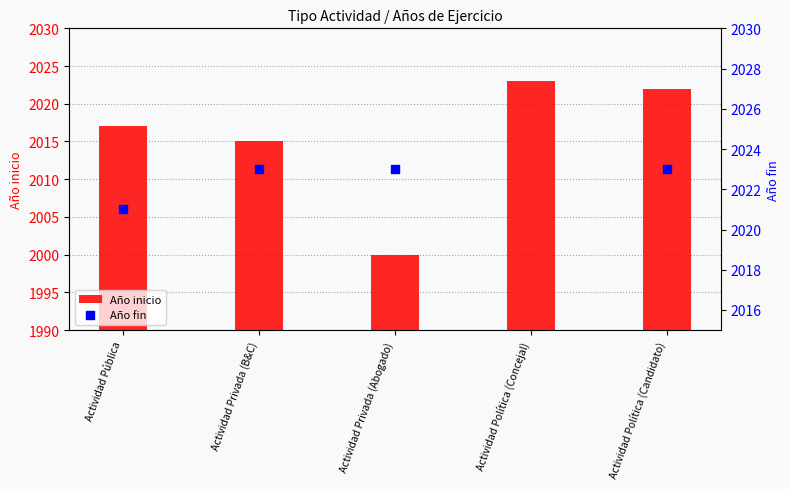

List the labels in order of Año inicio value, smallest first.

Actividad Privada (Abogado), Actividad Privada (B&C), Actividad Pública, Actividad Política (Candidato), Actividad Política (Concejal)